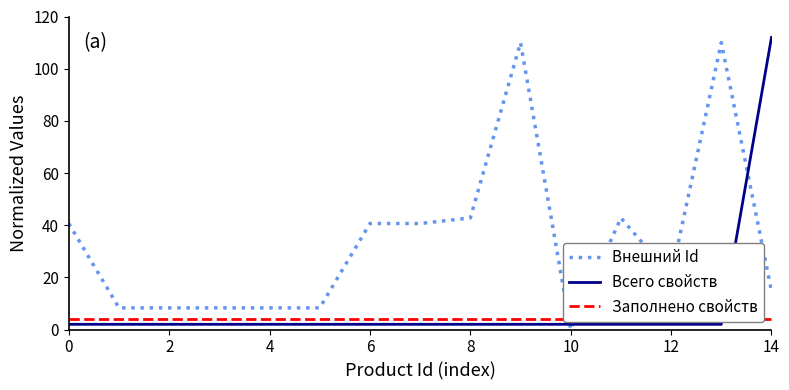

Which category has the highest value in the Всего свойств series?

14